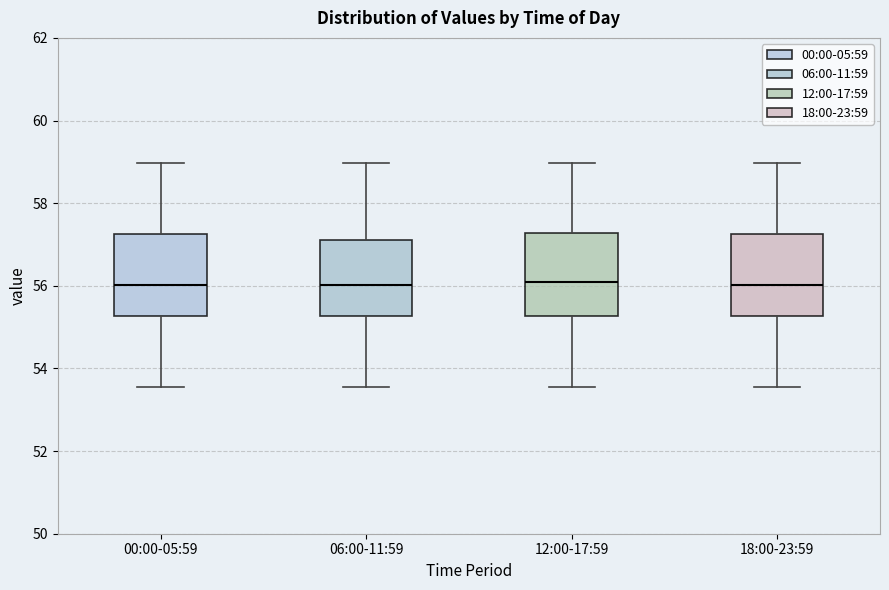

Reading left to right, read every box against the y-axis: the position of its median line, the range the box covers, and the ends of its whiskers. The values are not printed on the chart, so give them approximately, as read against the axis.

00:00-05:59: median 56.0, box 55.2 to 57.2, whiskers 53.6 to 59.0
06:00-11:59: median 56.0, box 55.2 to 57.2, whiskers 53.6 to 59.0
12:00-17:59: median 56.0, box 55.2 to 57.2, whiskers 53.6 to 59.0
18:00-23:59: median 56.0, box 55.2 to 57.2, whiskers 53.6 to 59.0